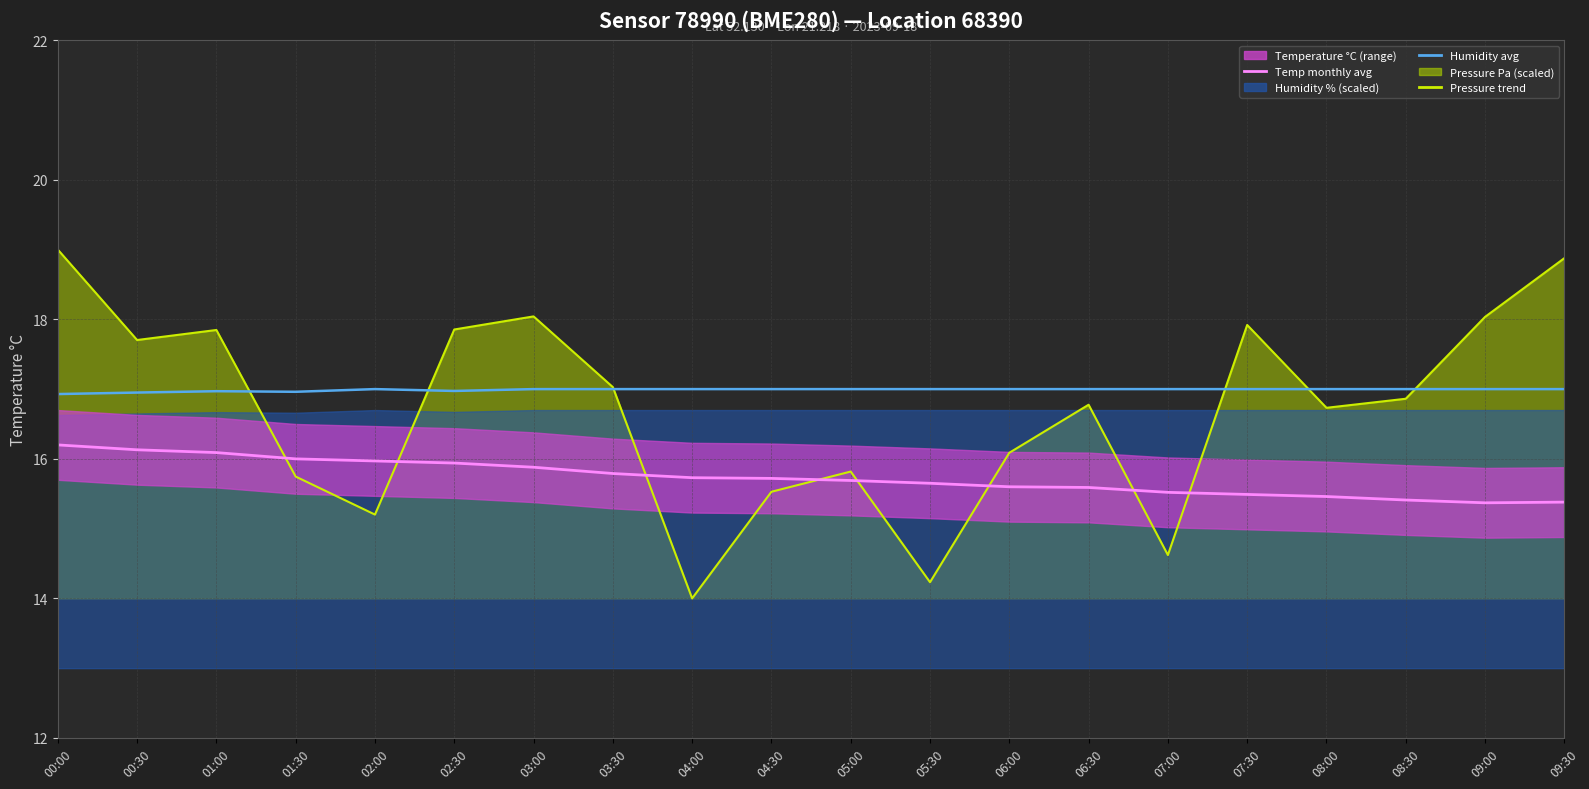

Does the chart display data point markers on the line(s)?

No